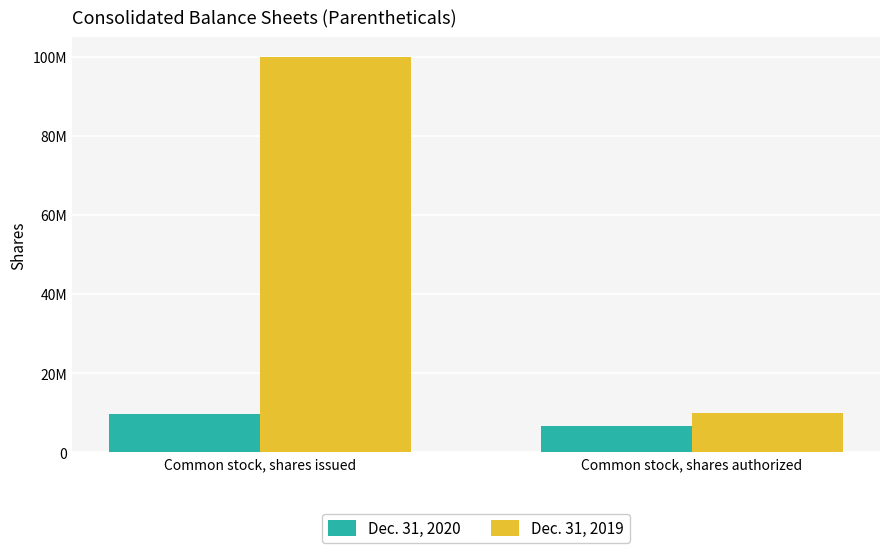

List the series in order of their peak value, highest first.

Dec. 31, 2019, Dec. 31, 2020